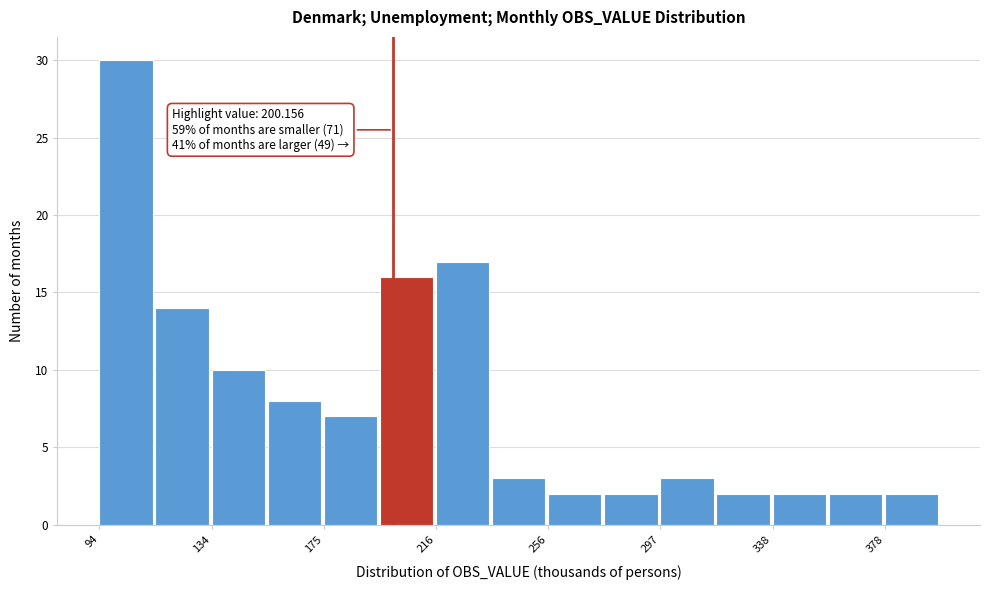

Which range on the x-axis has the tallest bar?

95 to 115